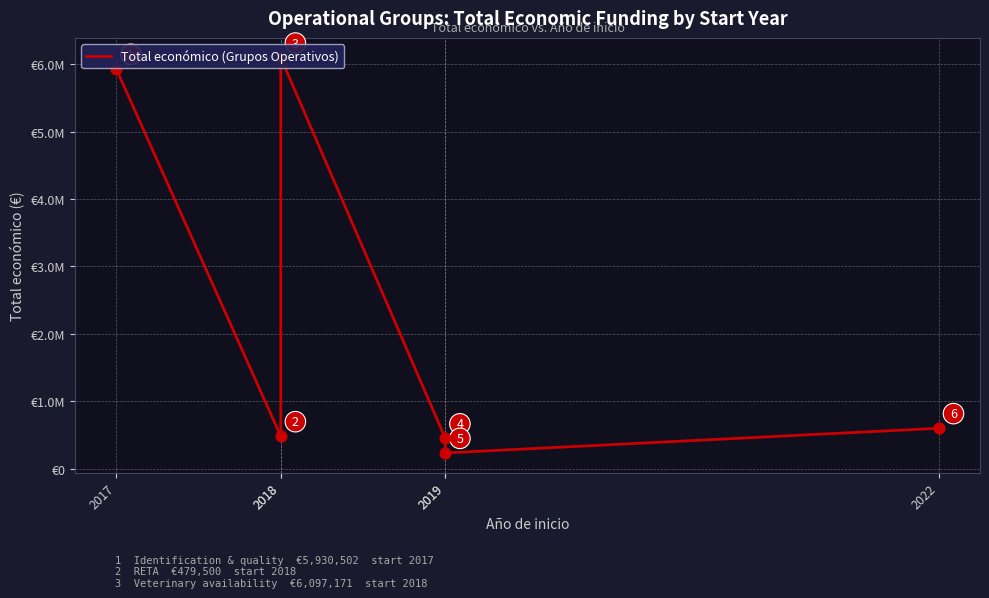

Which has a higher value, 2019 or 2019?

2019